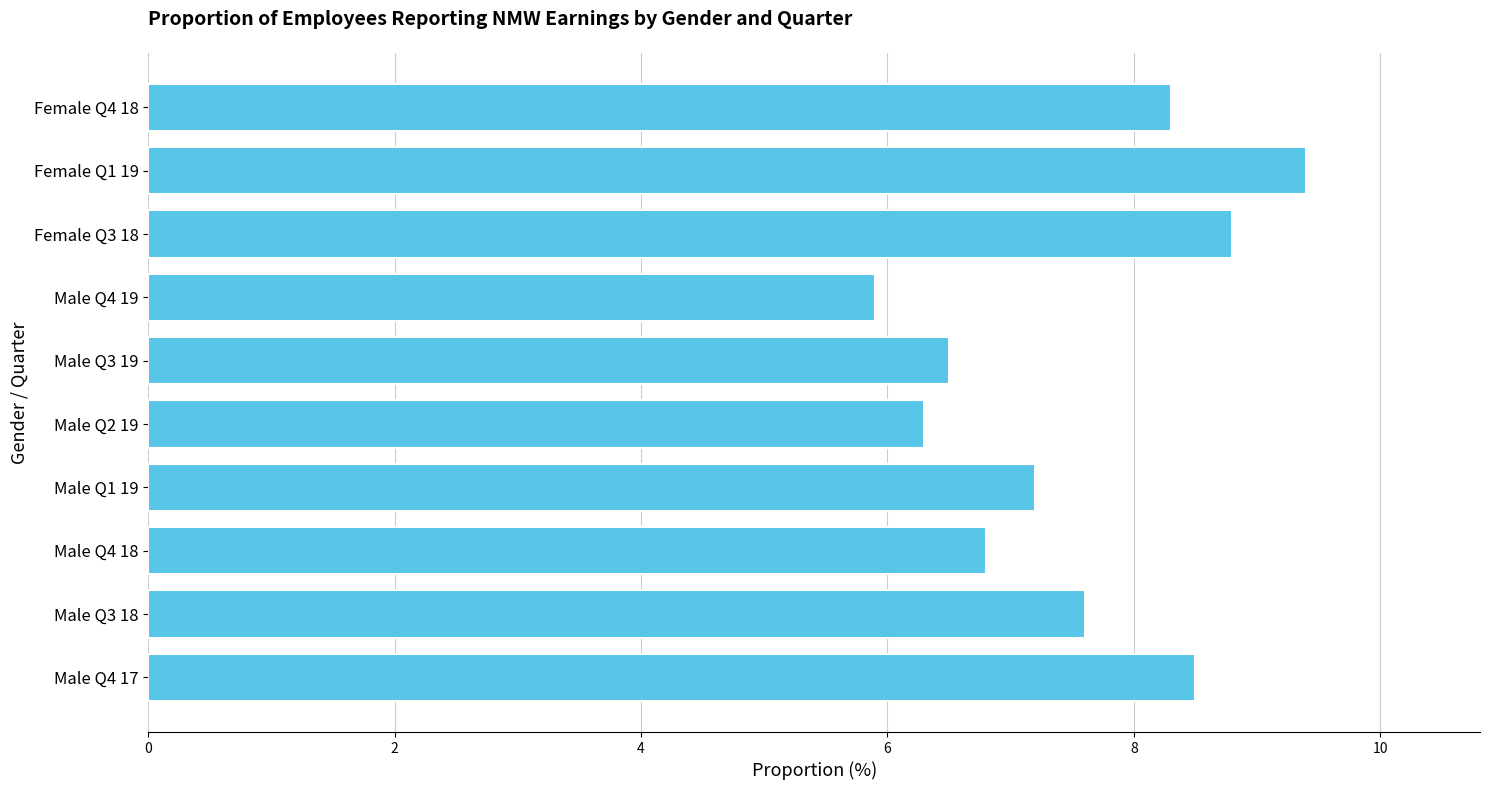

List the labels in order of value, smallest first.

Male Q4 19, Male Q2 19, Male Q3 19, Male Q4 18, Male Q1 19, Male Q3 18, Female Q4 18, Male Q4 17, Female Q3 18, Female Q1 19